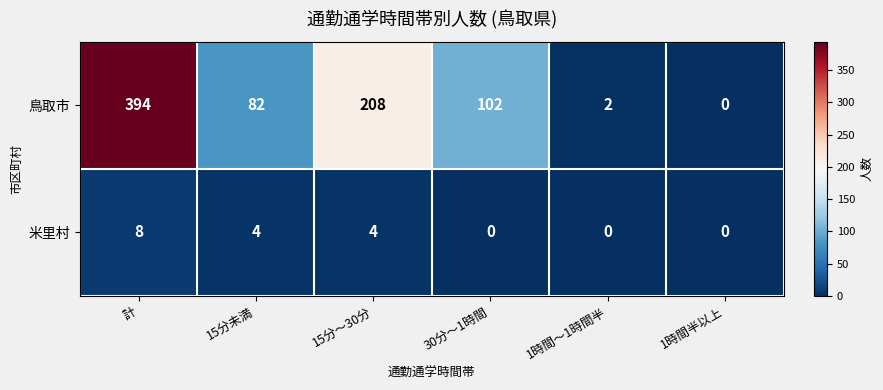

The value of 米里村 at 1時間半以上 is 0. True or false?

True